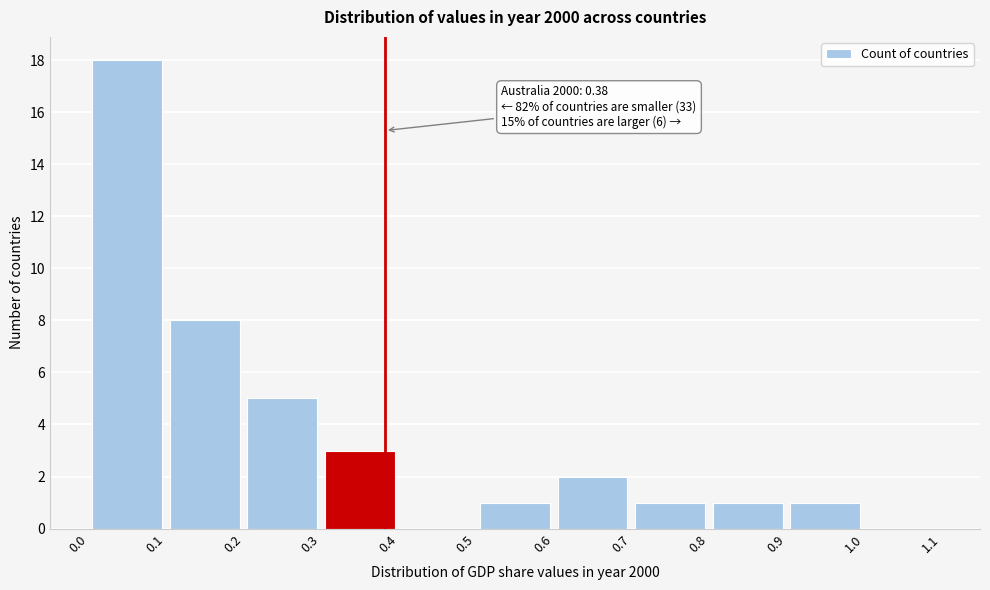

Over which range of the x-axis is the bar tallest?

0.0 to 0.1